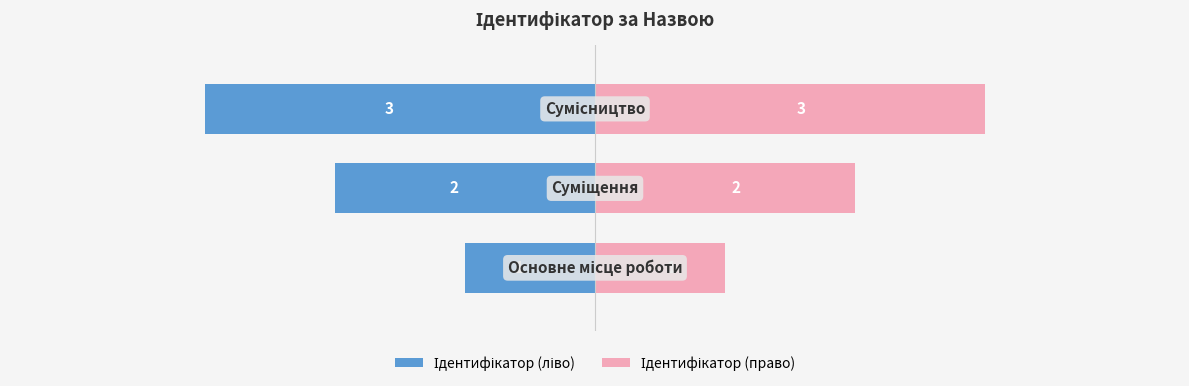

List the series in order of their overall mean, lowest first.

Ідентифікатор (ліво), Ідентифікатор (право)